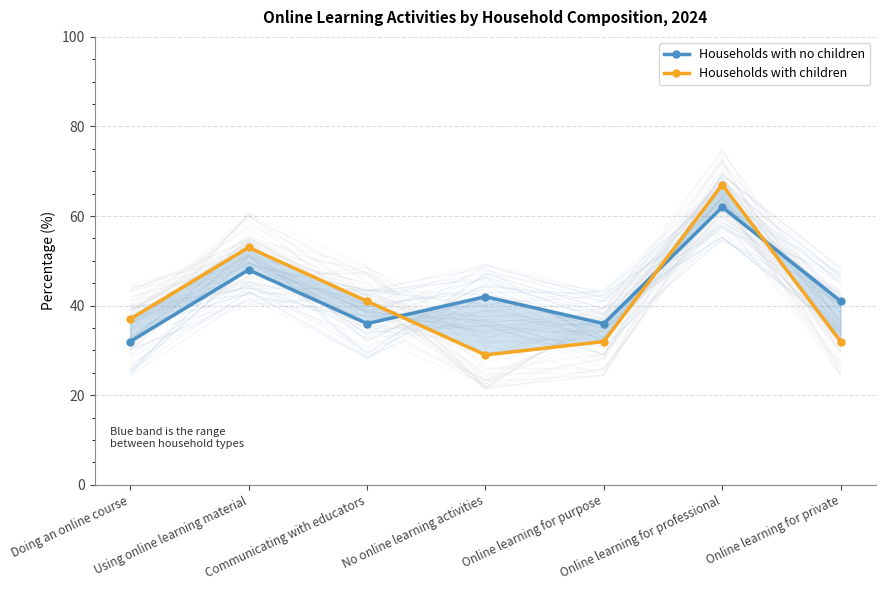

Read the Households with no children value at No online learning activities, to the nearest 5.

40